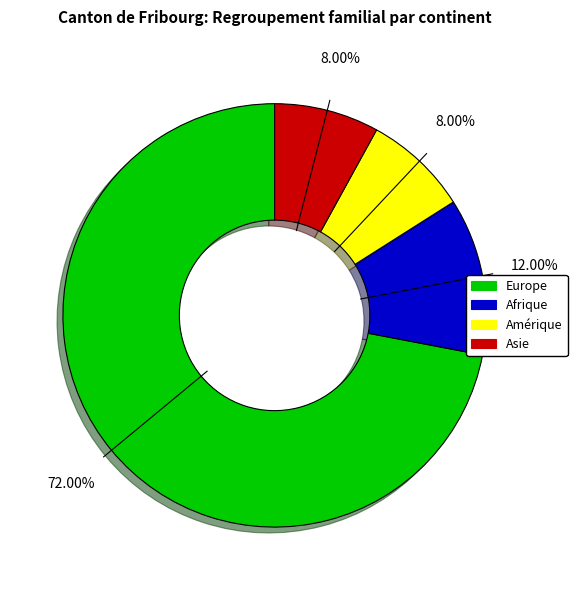

Is there any slice that represents more than half of the pie?

Yes